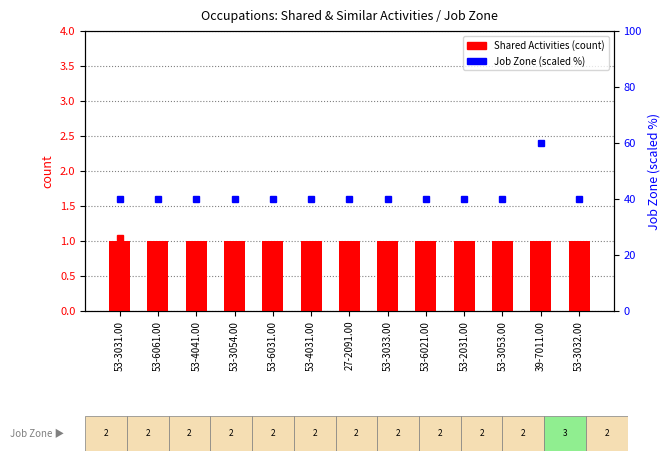

List the series in order of their peak value, highest first.

Job Zone (scaled), Shared Activities